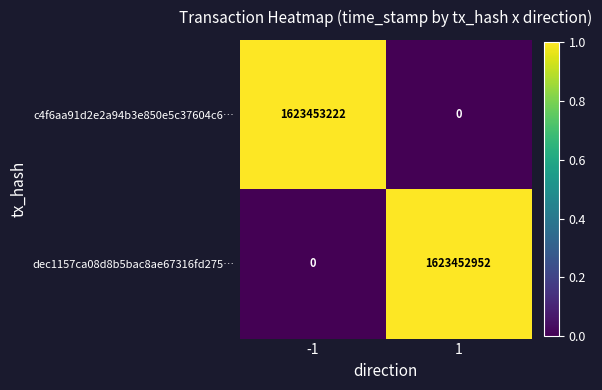

Reading right to left, what are all the values shown in this chart?

c4f6aa91d2e2a94b3e850e5c37604c6…: 1=0	-1=1623453222
dec1157ca08d8b5bac8ae67316fd275…: 1=1623452952	-1=0